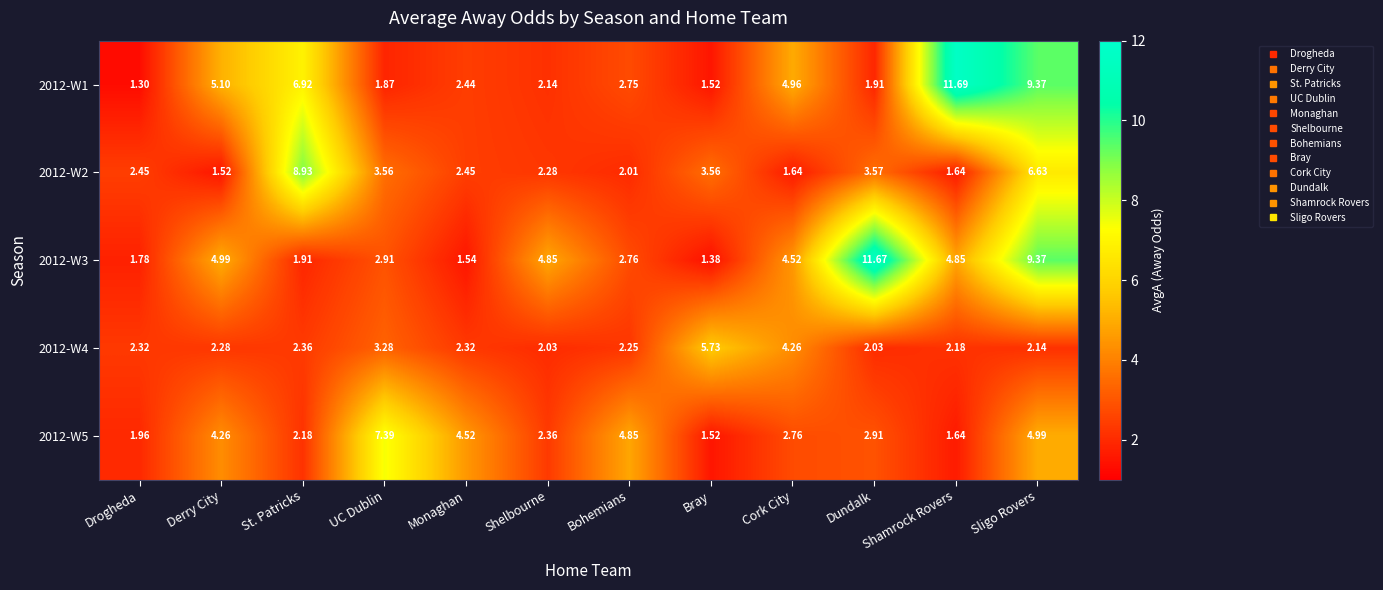

At which category does the chart reach its minimum across all series?

Drogheda